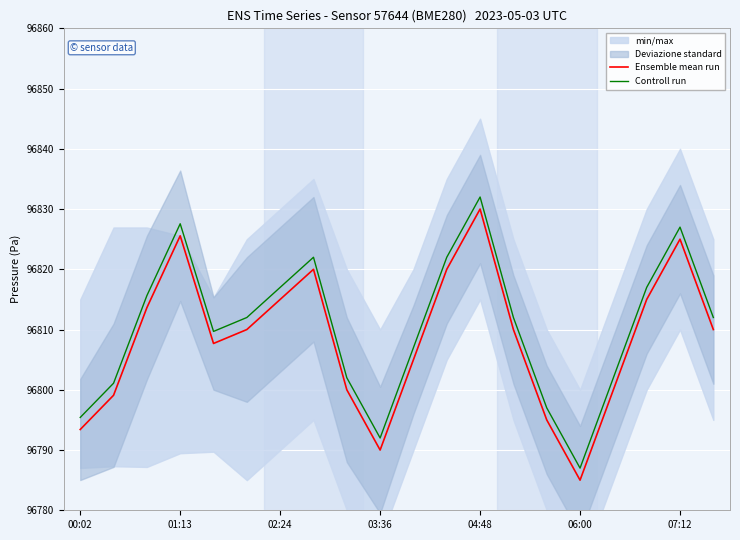

True or false: Ensemble mean run and Controll run intersect in this chart.

False